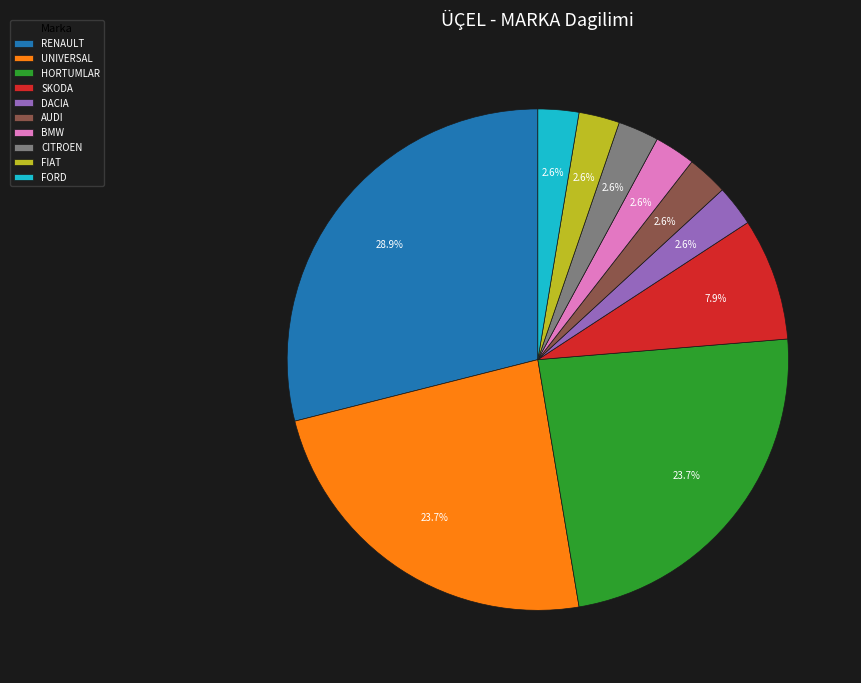

How many slices are in this pie chart?

10